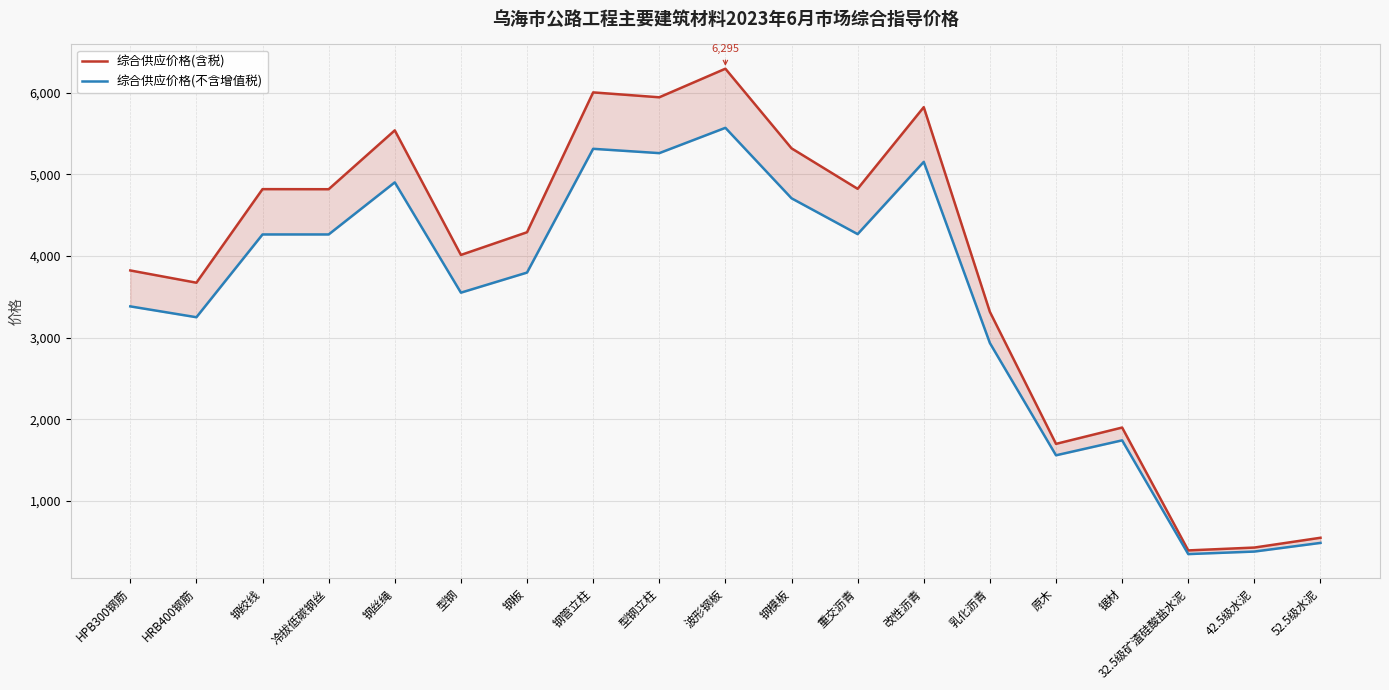

What is the label of the 6th point from the right?

乳化沥青